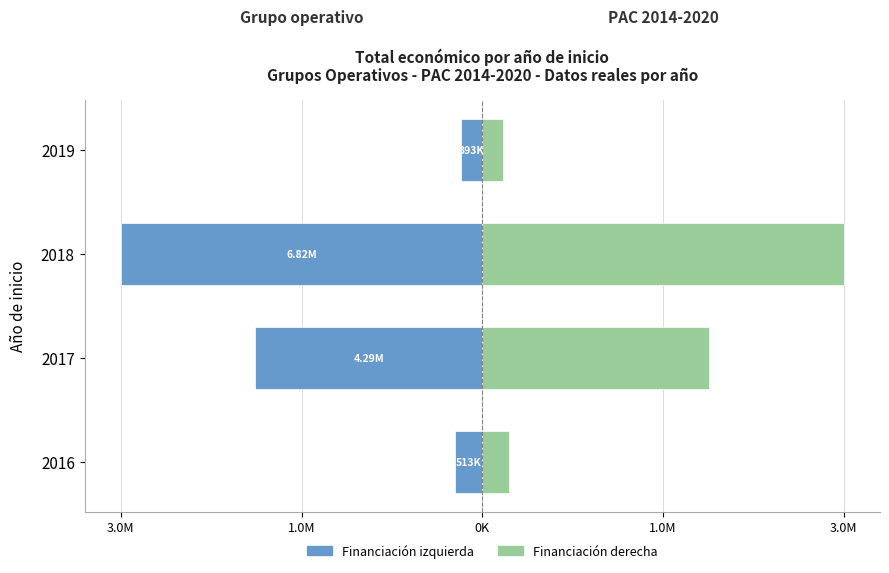

Rank the series by their average value, from lowest to highest.

Financiación (izquierda), Financiación (derecha)